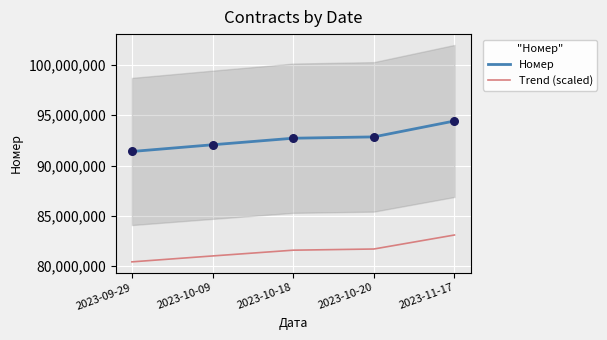

Which series reaches the minimum Y coordinate?

Trend (scaled)